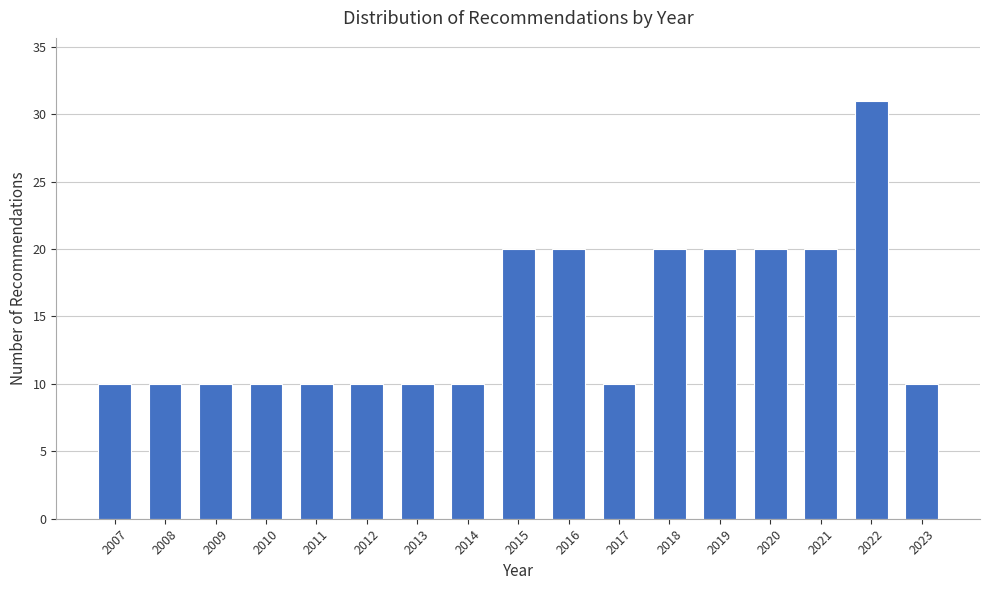

Reading left to right, list all the values displayed in this chart.

2007=10	2008=10	2009=10	2010=10	2011=10	2012=10	2013=10	2014=10	2015=20	2016=20	2017=10	2018=20	2019=20	2020=20	2021=20	2022=31	2023=10